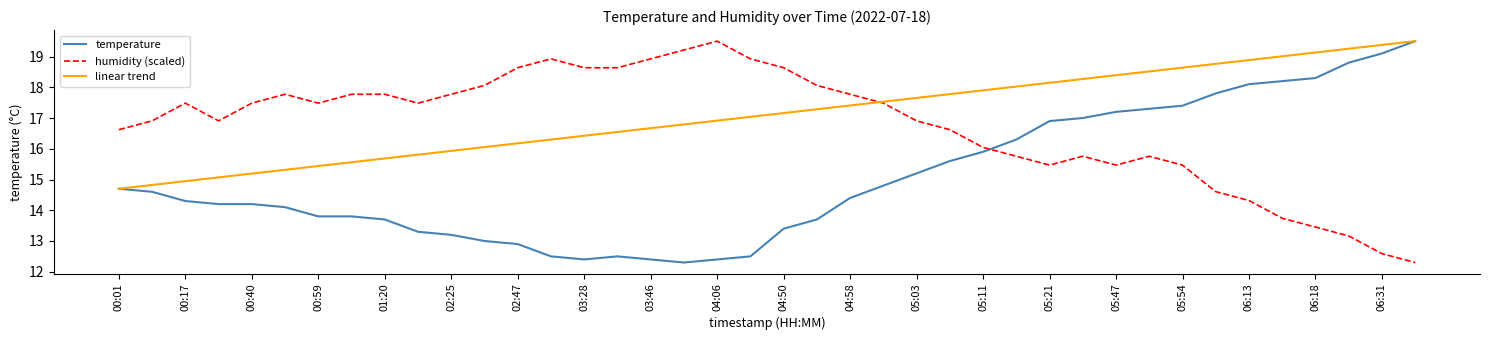

How many intersections are there between humidity (scaled) and temperature?

1